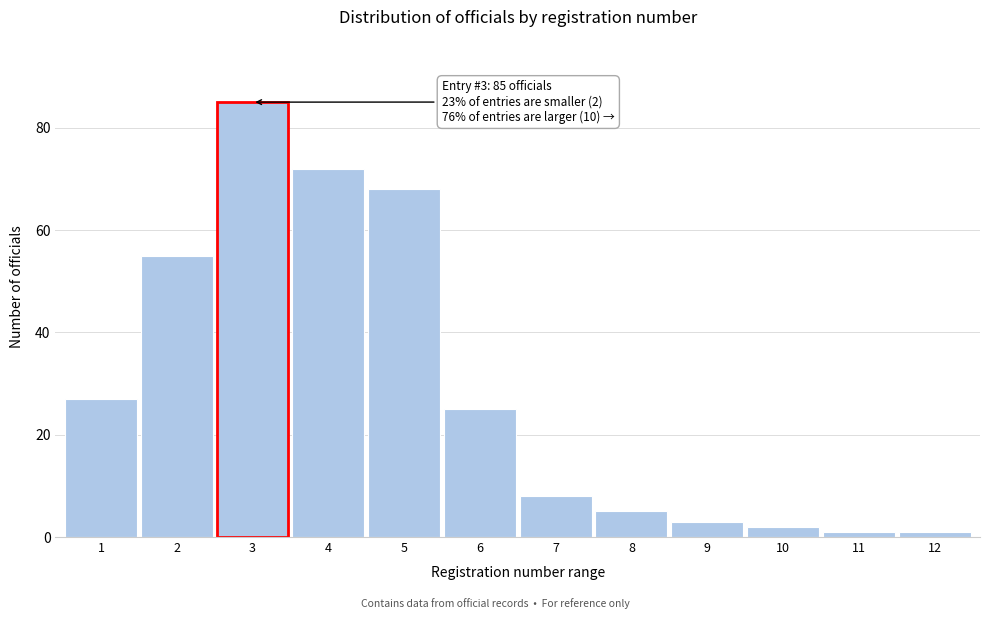

Reading left to right, what are all the values shown in this chart?

1=27	2=55	3=85	4=72	5=68	6=25	7=8	8=5	9=3	10=2	11=1	12=1